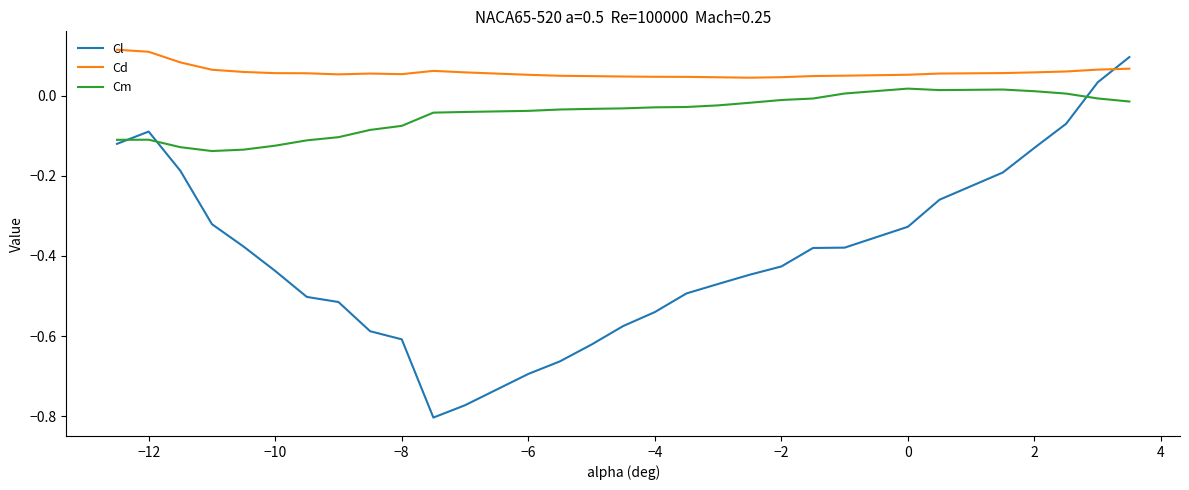

List the series in order of their overall mean, highest first.

Cd, Cm, Cl